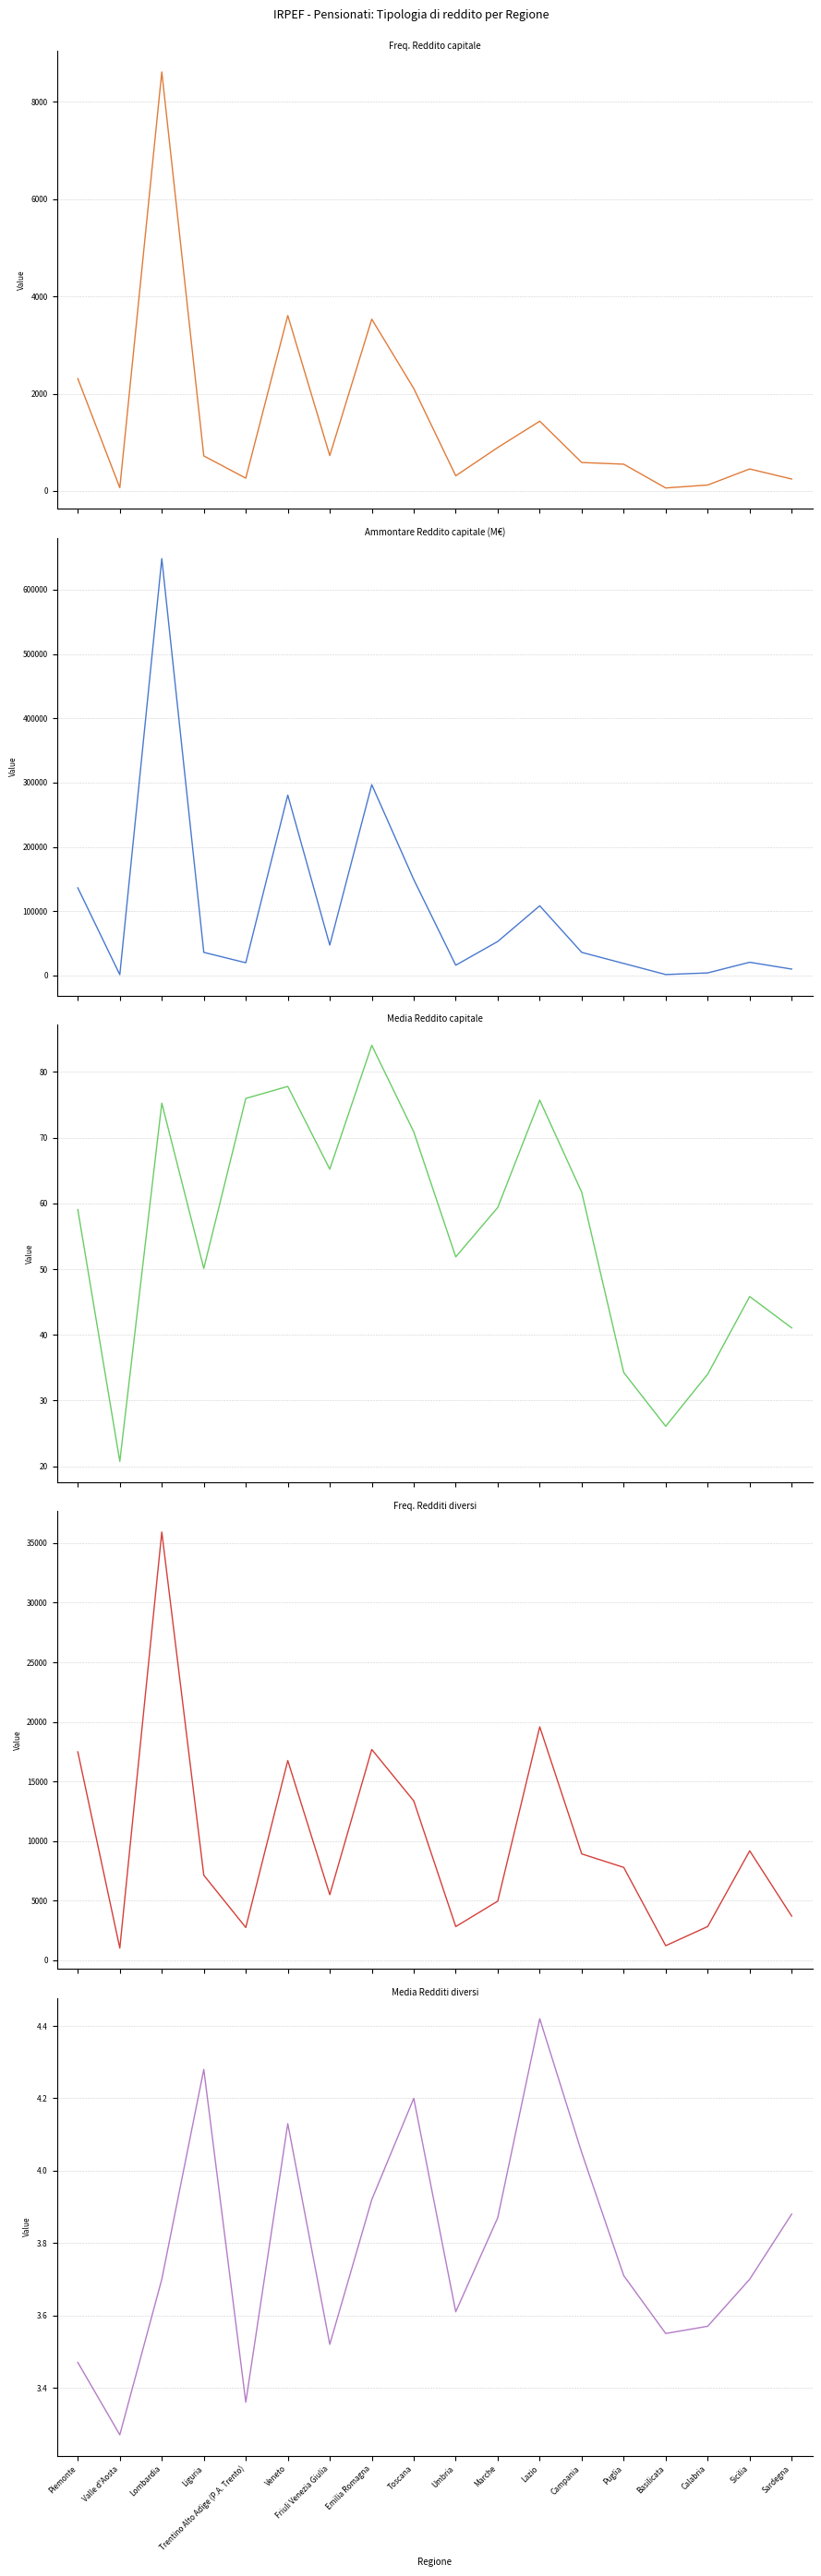

What value does the Freq. Redditi diversi series have at Basilicata?

1213.0